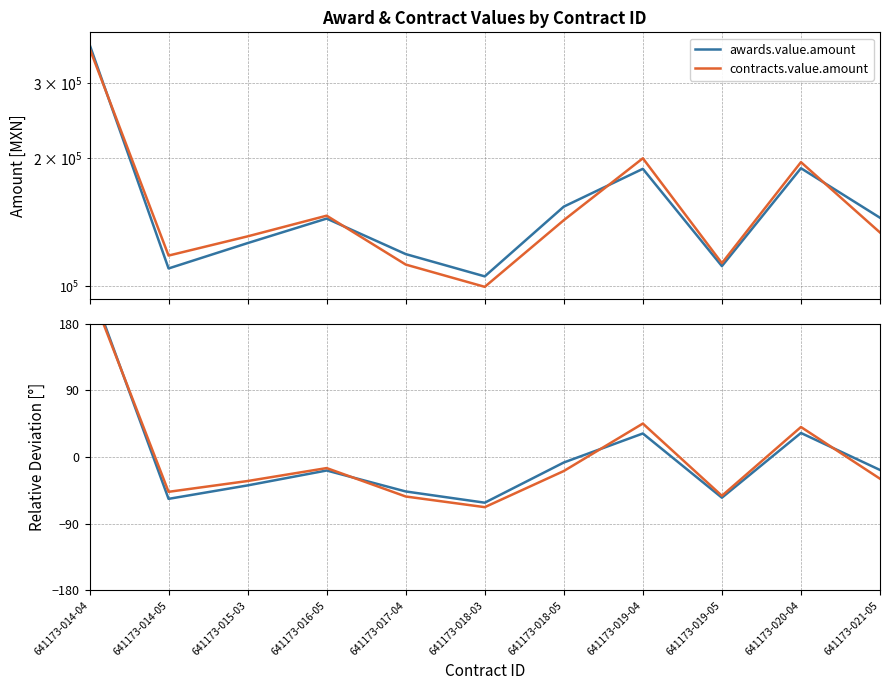

Which series ends up on top after the final intersection of awards.value.amount and contracts.value.amount?

awards.value.amount